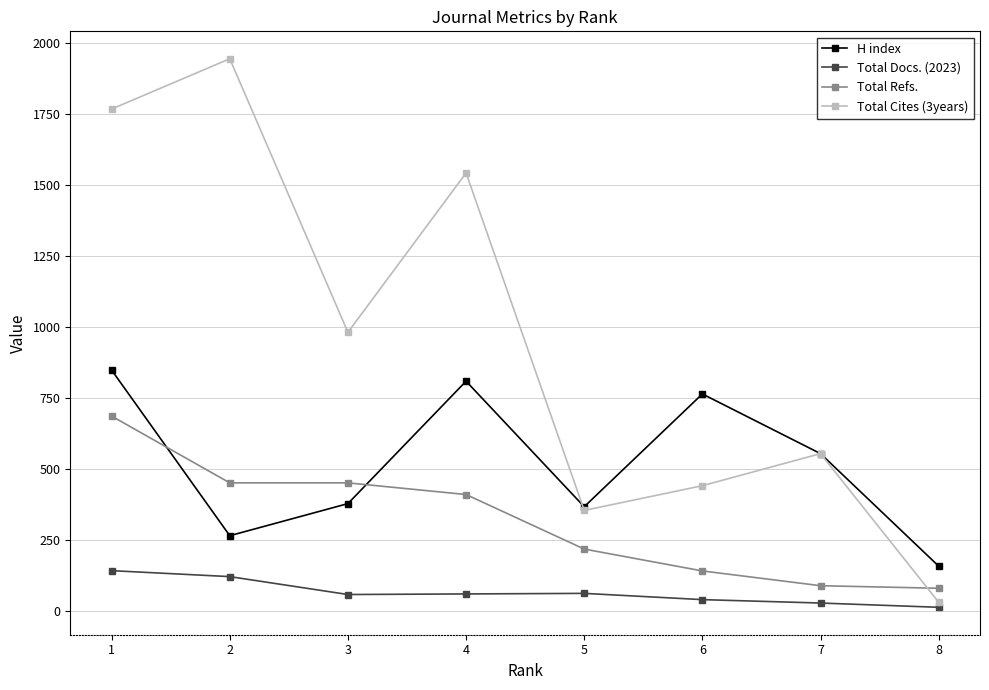

Which series has the largest range (max minus min)?

Total Cites (3years)